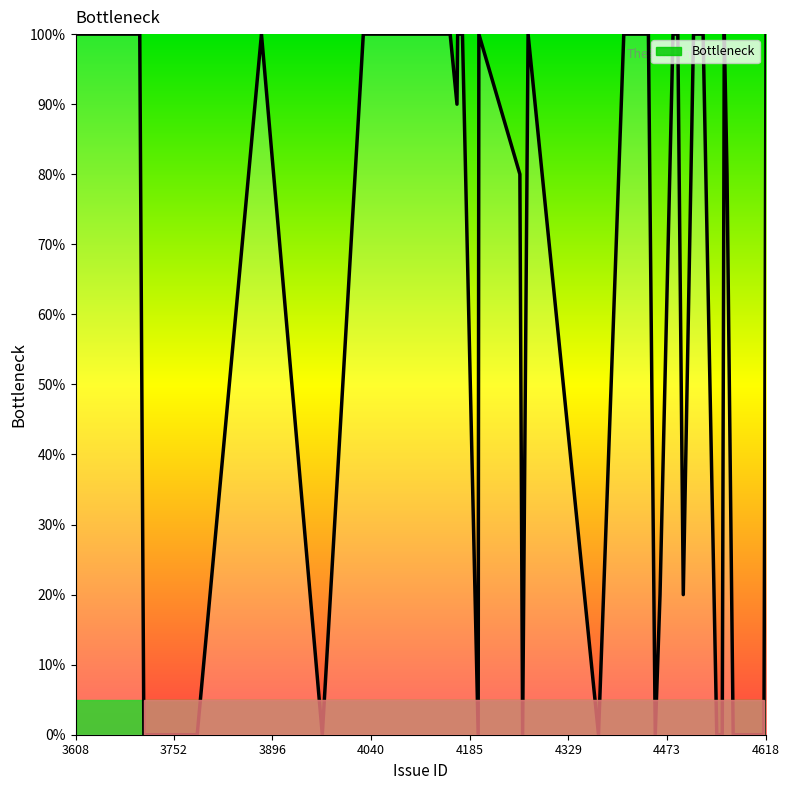

What is the average value?

62